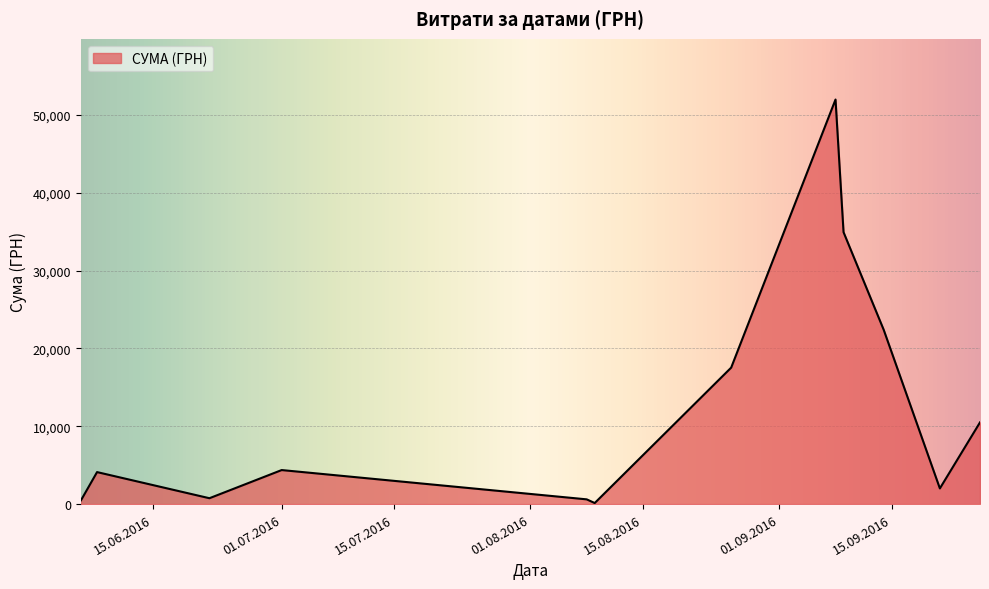

What is the maximum value shown in the chart?

51980.0